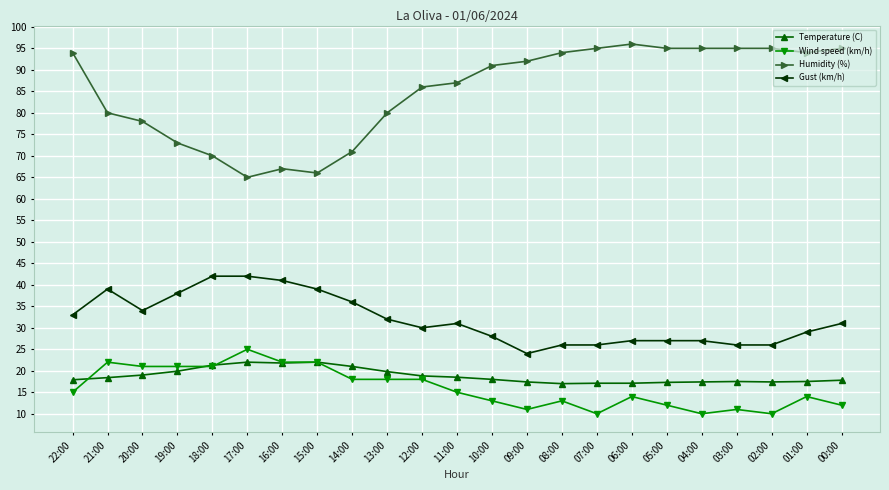

Is the value of Gust (km/h) at 20:00 greater than the value of Temperature (C) at 02:00?

Yes